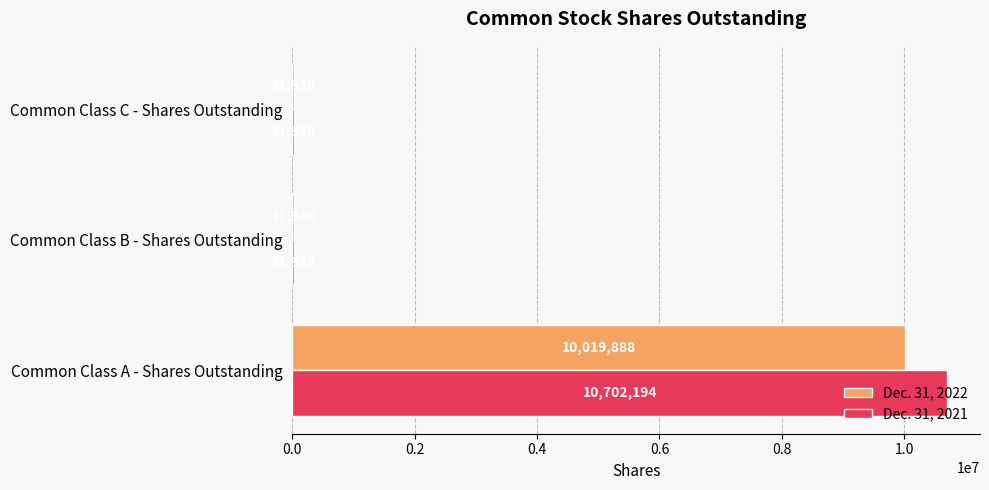

The value of Dec. 31, 2021 at Common Class A - Shares Outstanding is 16244621. True or false?

False